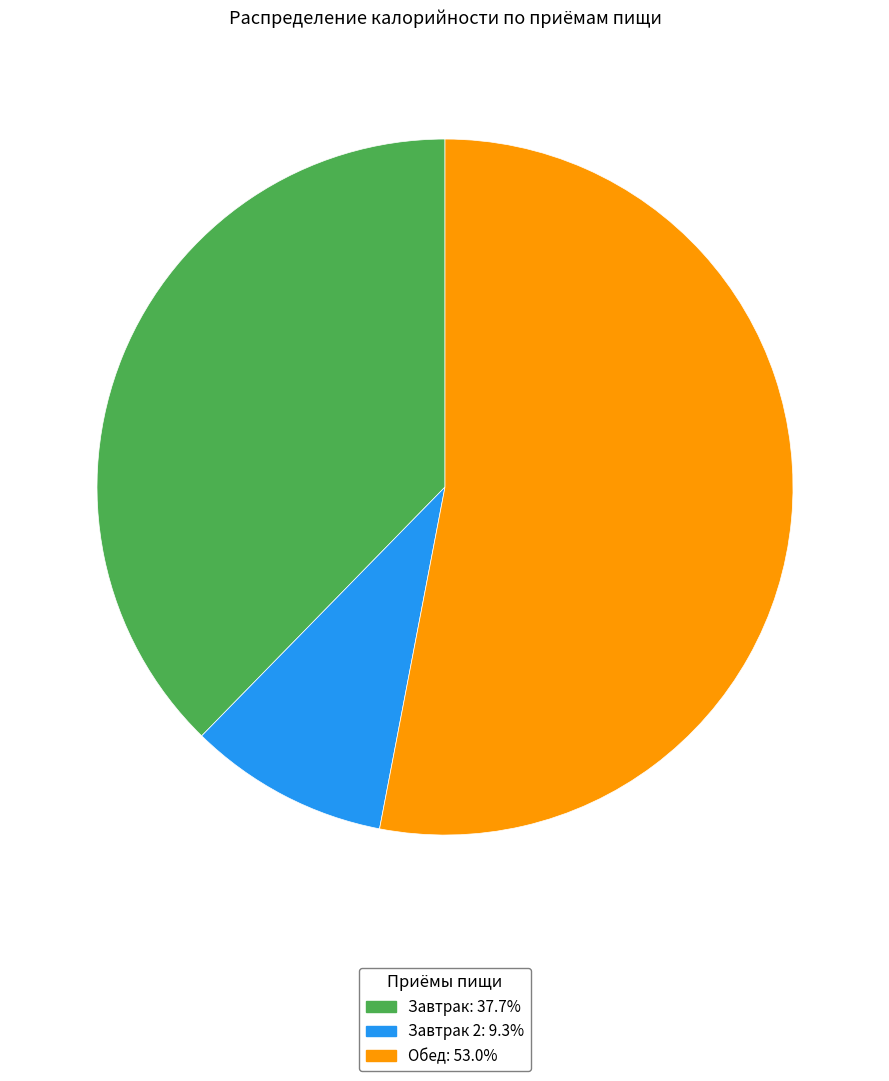

Is there any slice that represents more than half of the pie?

Yes